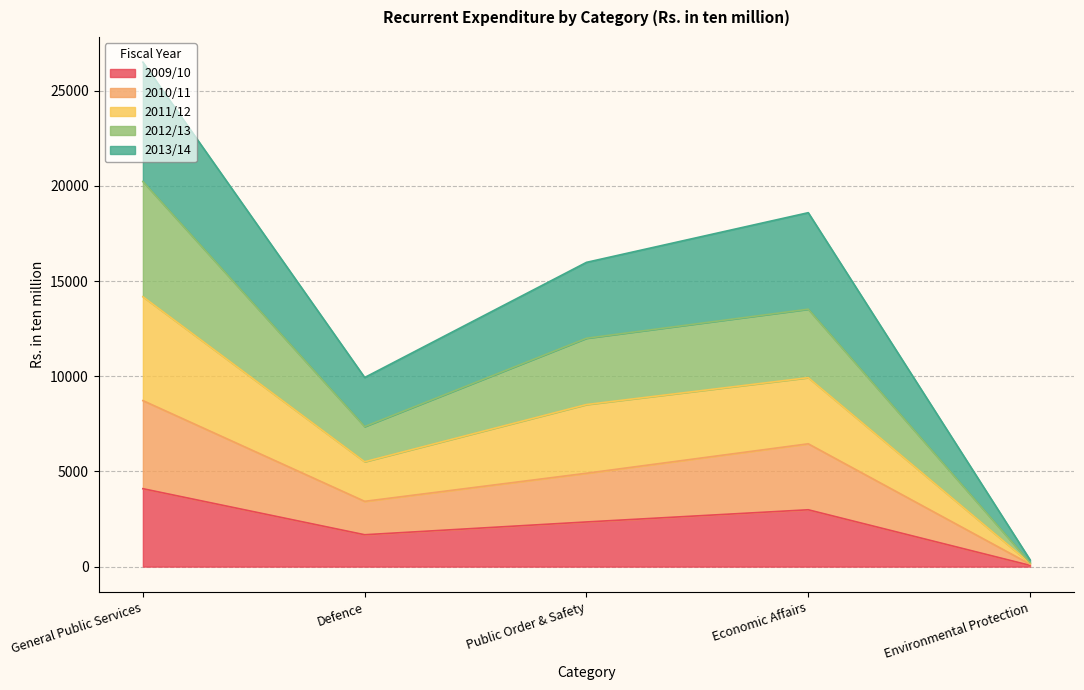

Does the chart display data point markers on the line(s)?

No